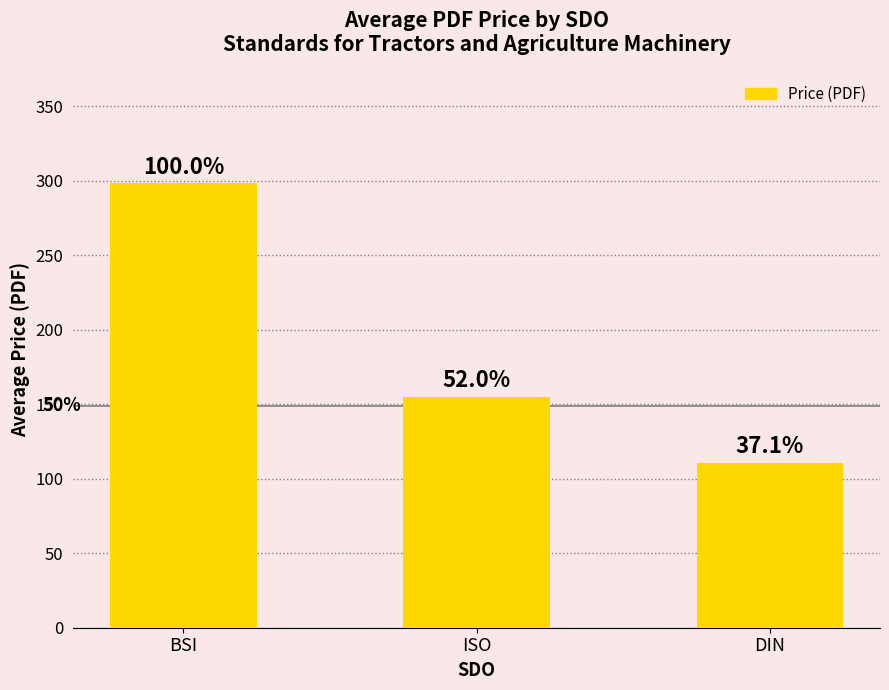

Are the bars horizontal?

No